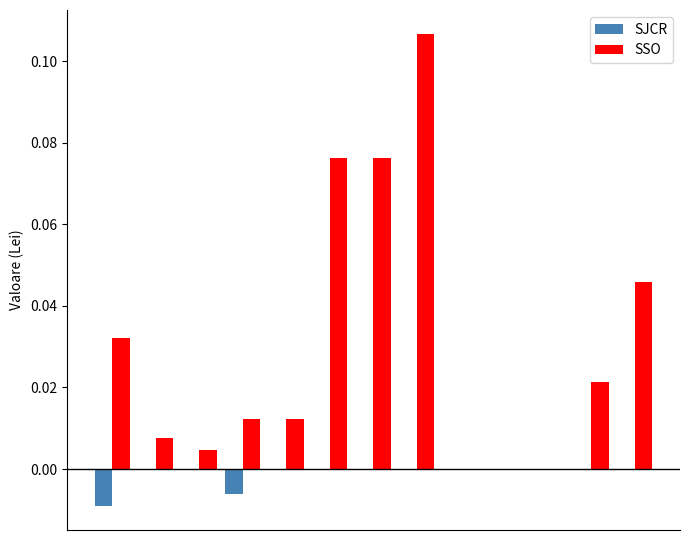

Which series has the largest total across all categories?

SSO